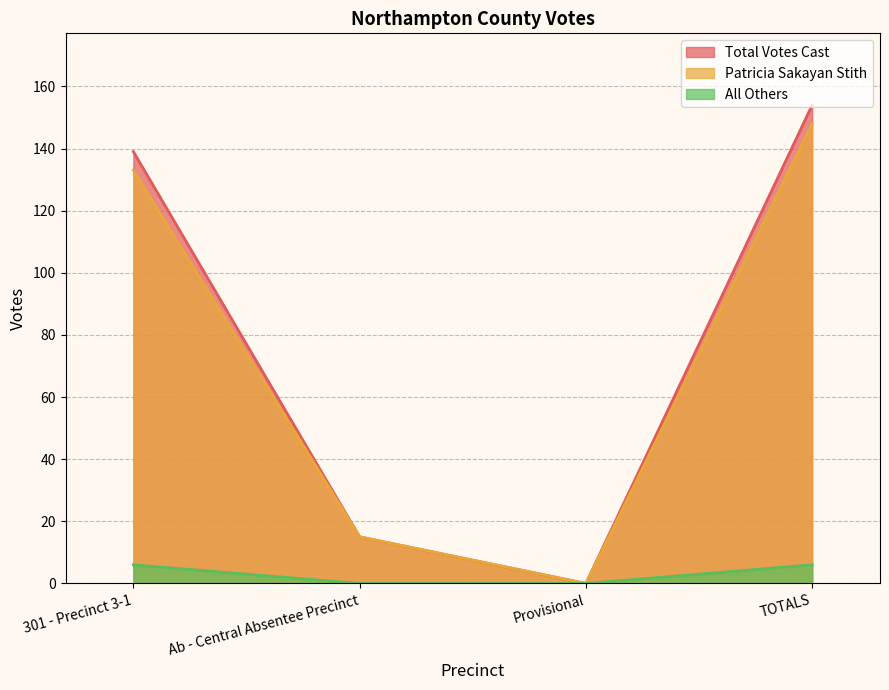

Between Ab - Central Absentee Precinct and 301 - Precinct 3-1, which is larger?

301 - Precinct 3-1